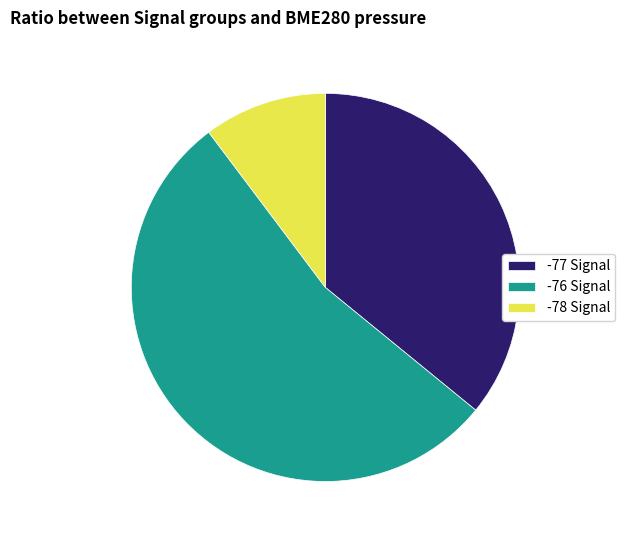

Combined, do -76 Signal and -78 Signal account for over 50%?

Yes